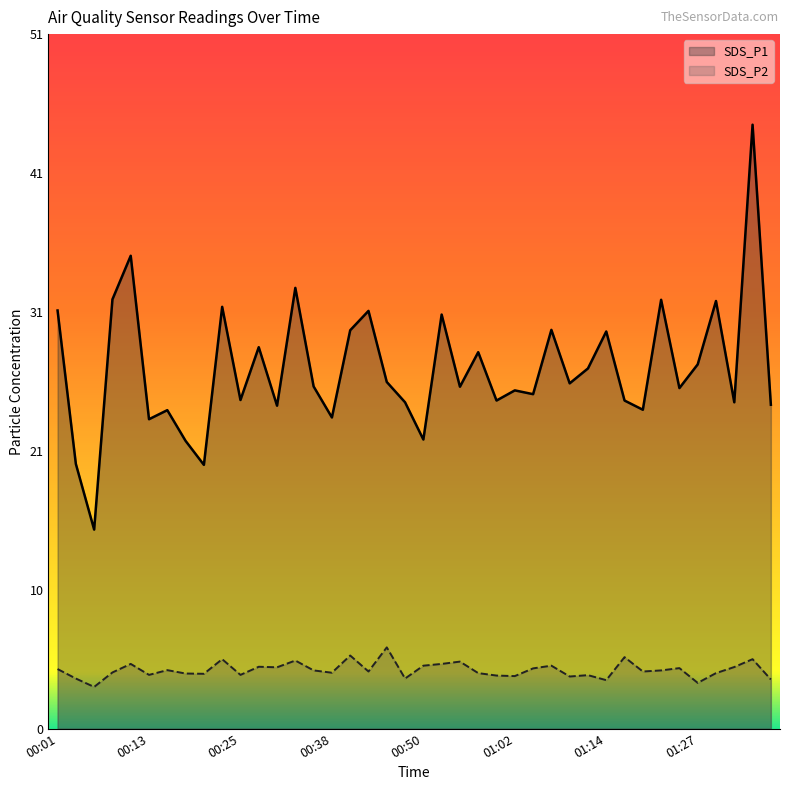

Which series has the largest total across all categories?

SDS_P1